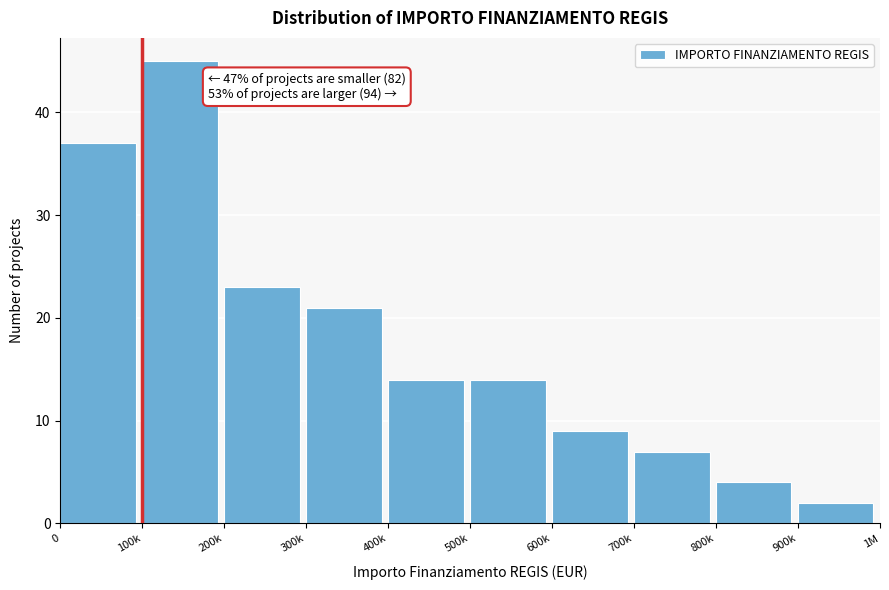

Reading right to left, transcribe all the data shown in this chart.

900k=2	800k=4	700k=7	600k=9	500k=14	400k=14	300k=21	200k=23	100k=45	0=37